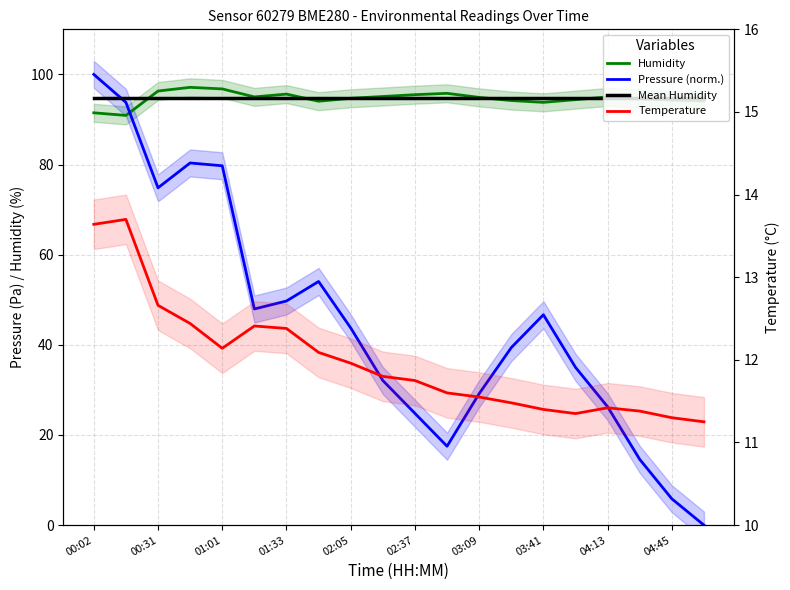

What is the difference between the highest and lowest values at 17?

83.3